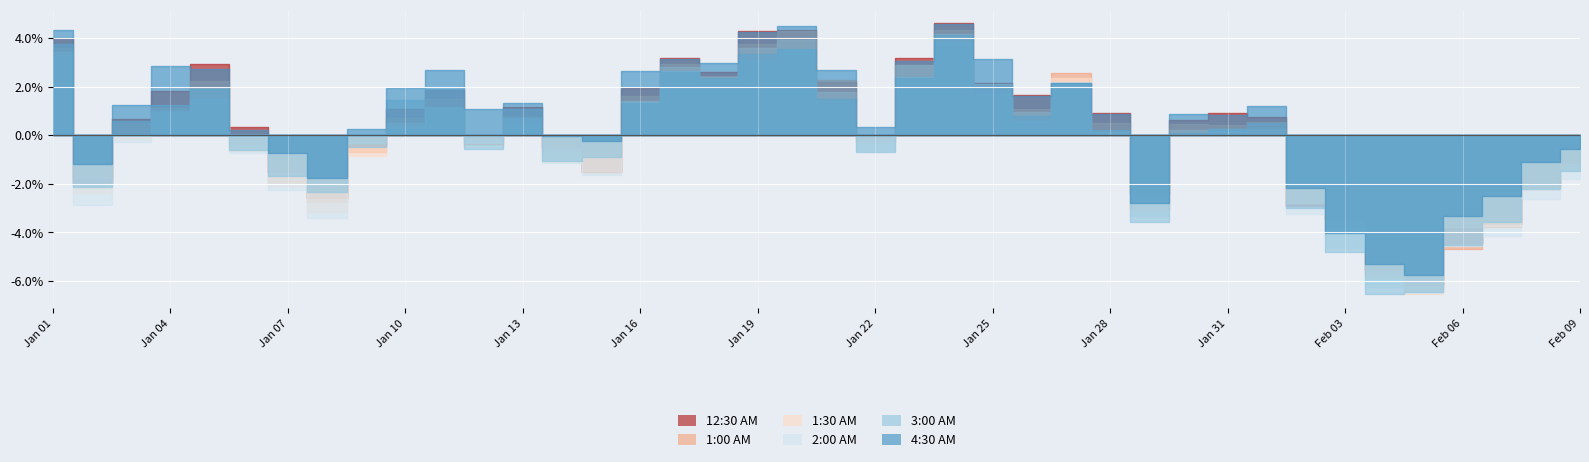

How many intersections are there between 2:00 AM and 1:30 AM?

12